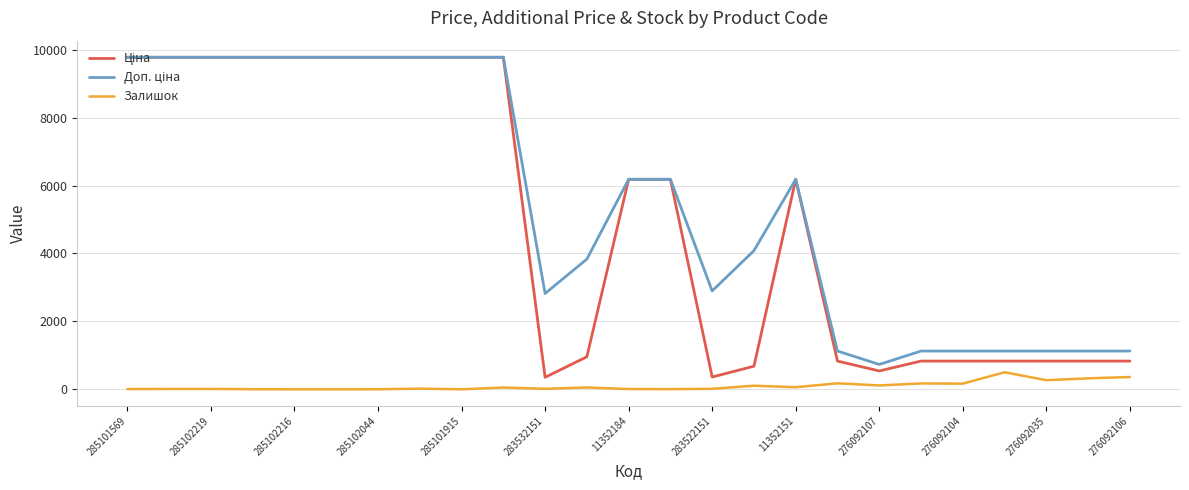

What is the maximum value for Залишок?

502.0